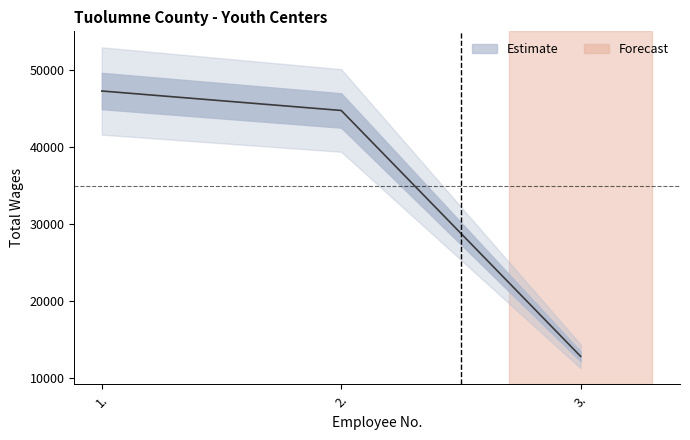

Reading left to right, list all the values displayed in this chart.

1.=47317	2.=44784	3.=12781